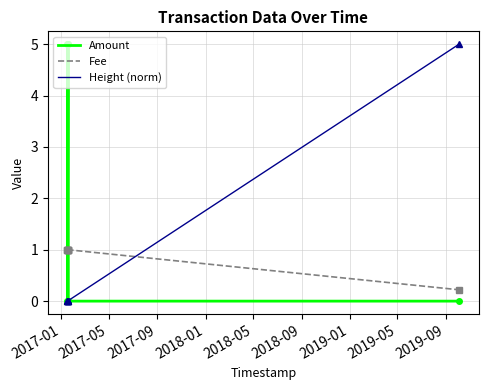

Reading right to left, extract all data points from this chart.

Amount: 0.0	0.0	5.0	0.0	5.0	0.0	5.0
Fee: 0.2	1.0	1.0	1.0	1.0	1.0	1.0
Height (norm): 5.0	0.0	0.0	0.0	0.0	0.0	0.0